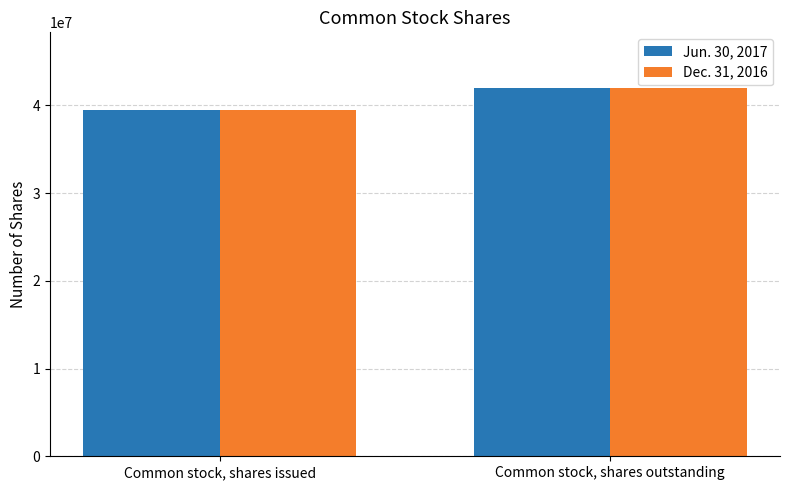

What is the value of the Jun. 30, 2017 bar at the 1st from the left?

39527000